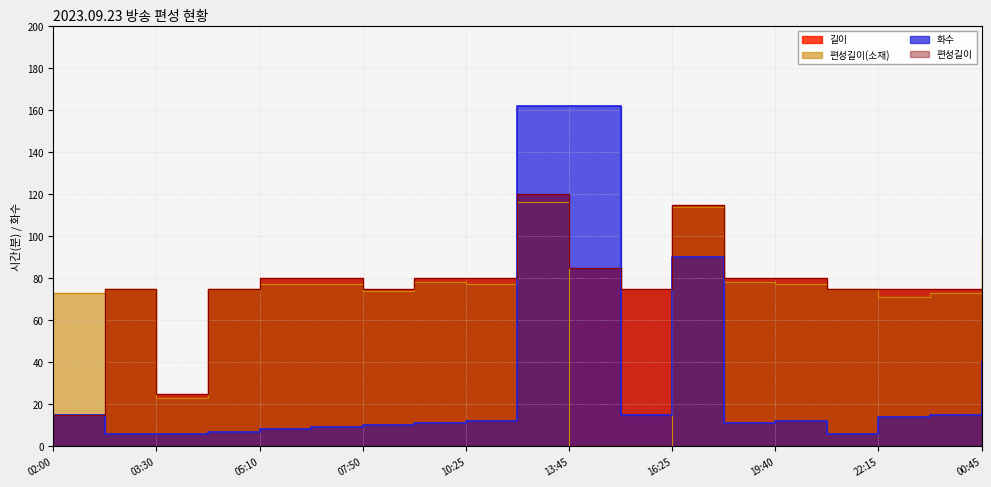

Reading left to right, what are all the values shown in this chart?

길이: 15	75	25	75	80	80	75	80	80	120	85	75	115	80	80	75	75	75	75
편성길이(소재): 73	75	23	75	77	77	74	78	77	116	0	0	114	78	77	75	71	73	100
화수: 15	6	6	7	8	9	10	11	12	162	162	15	90	11	12	6	14	15	40
편성길이: 15	75	25	75	80	80	75	80	80	120	85	75	115	80	80	75	75	75	75